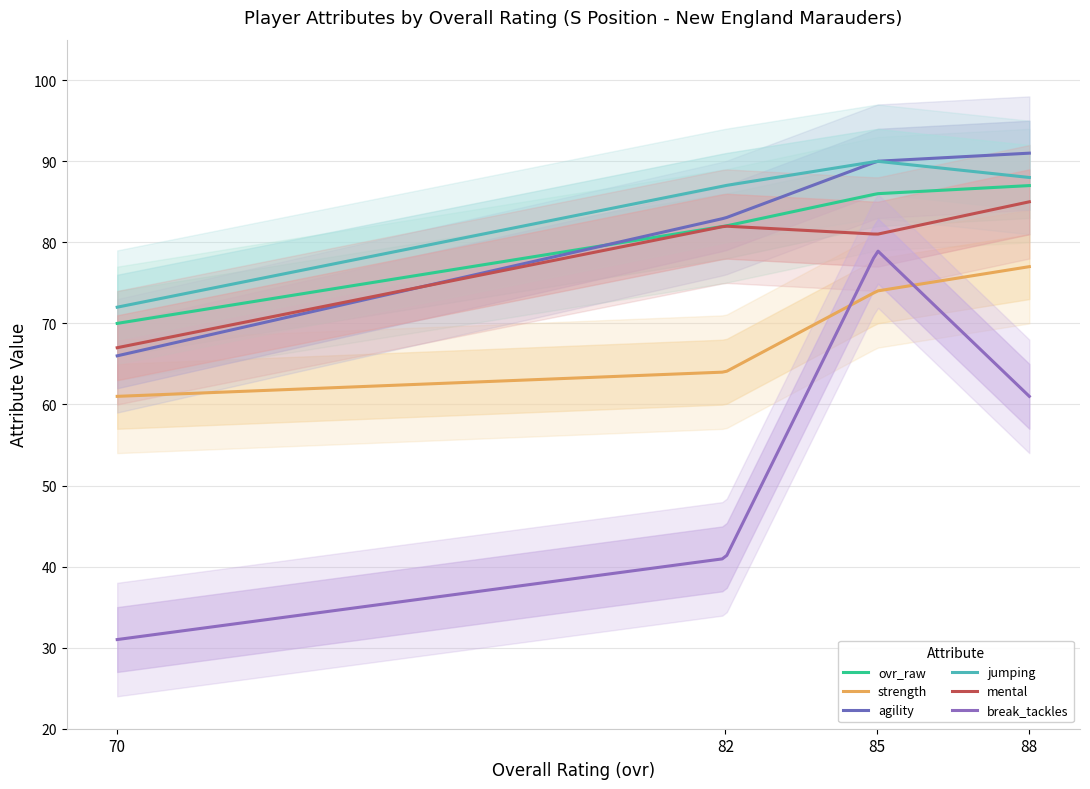

What is the average value of the jumping series?

82.6